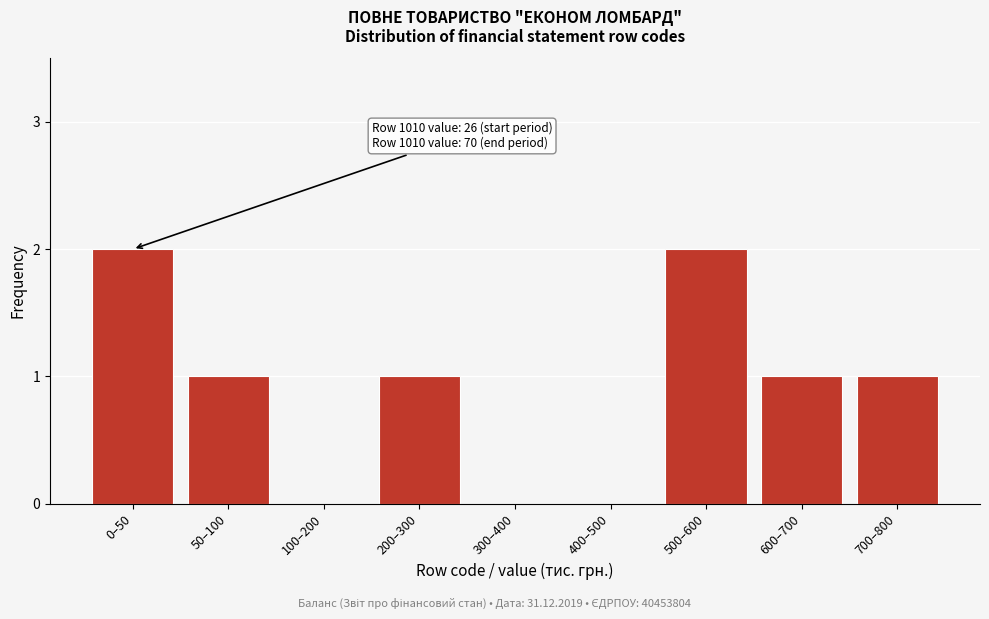

Reading right to left, list all the values displayed in this chart.

700–800=1	600–700=1	500–600=2	400–500=0	300–400=0	200–300=1	100–200=0	50–100=1	0–50=2